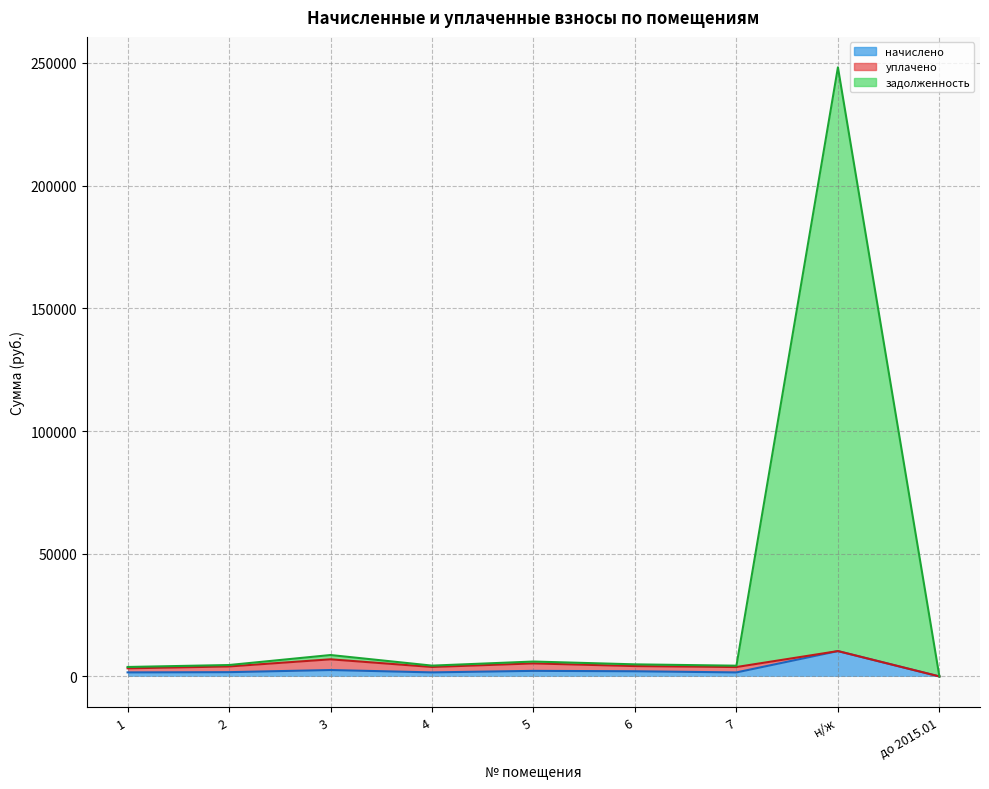

Rank the categories by начислено value from highest to lowest.

н/ж, 3, 5, 6, 2, 1, 4, 7, до 2015.01